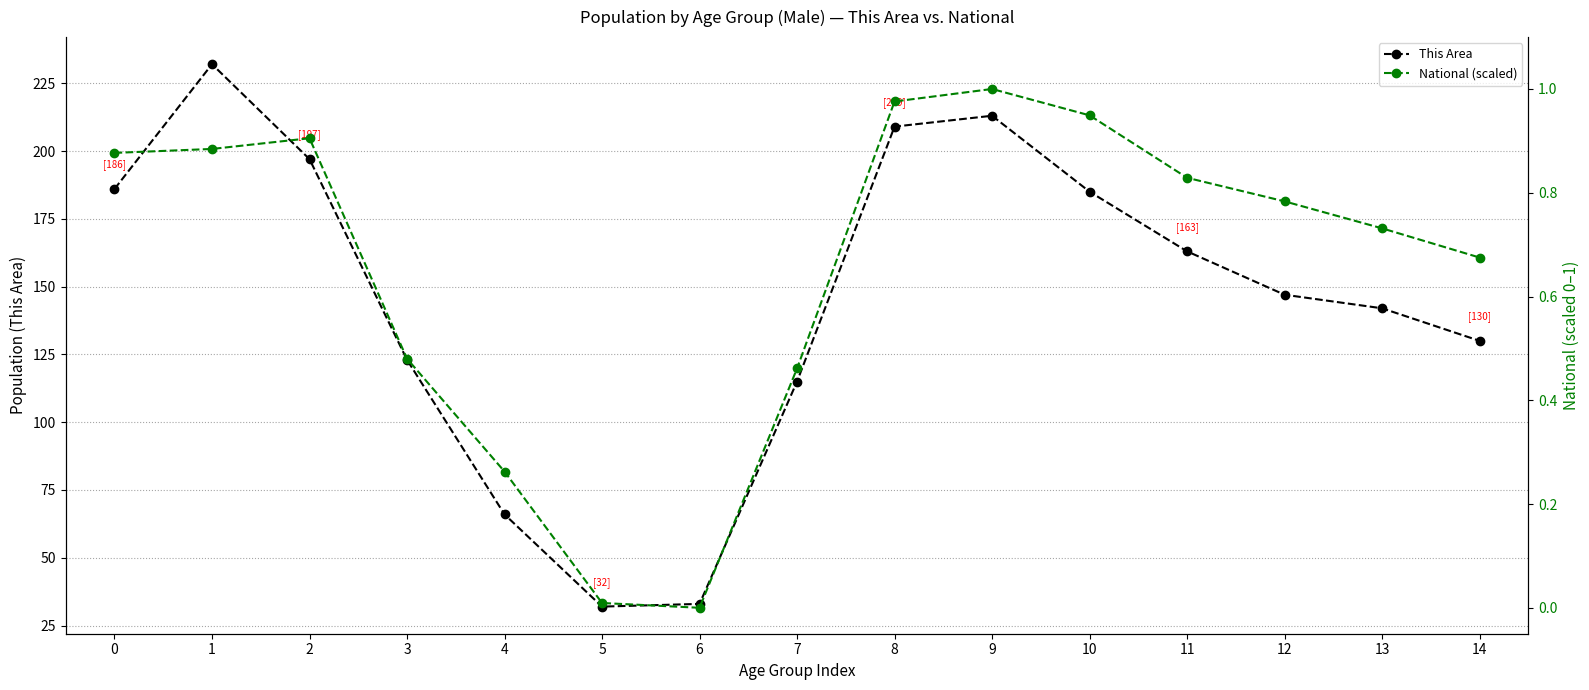

What is the value of the National (scaled) point at the 10th from the left?

1.0